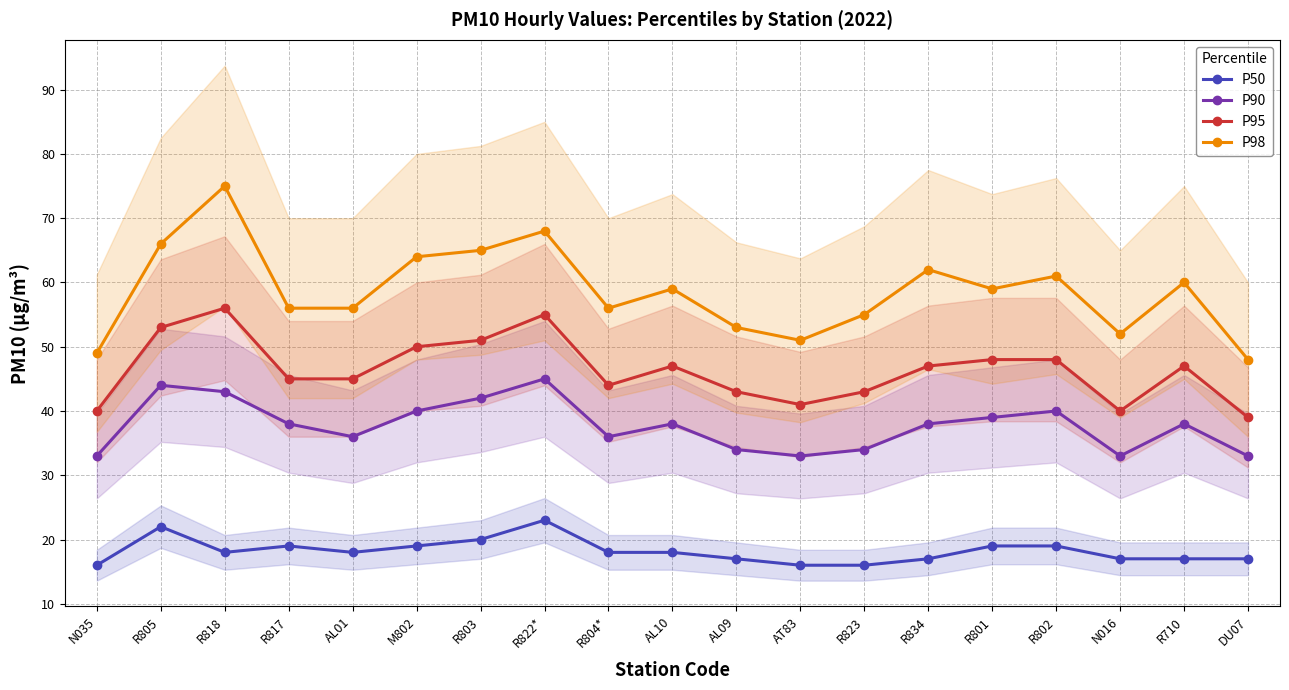

Between R822* and AT83, which series saw the biggest shift?

P98